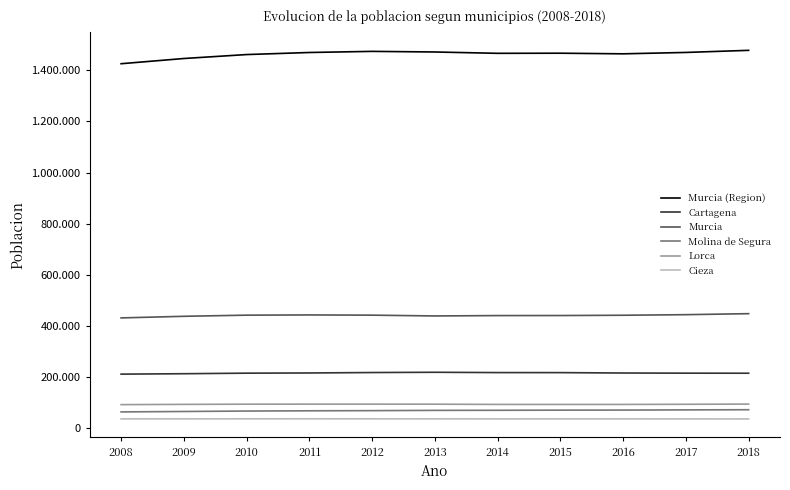

What are all the series names shown in the legend?

Murcia (Region), Cartagena, Murcia, Molina de Segura, Lorca, Cieza